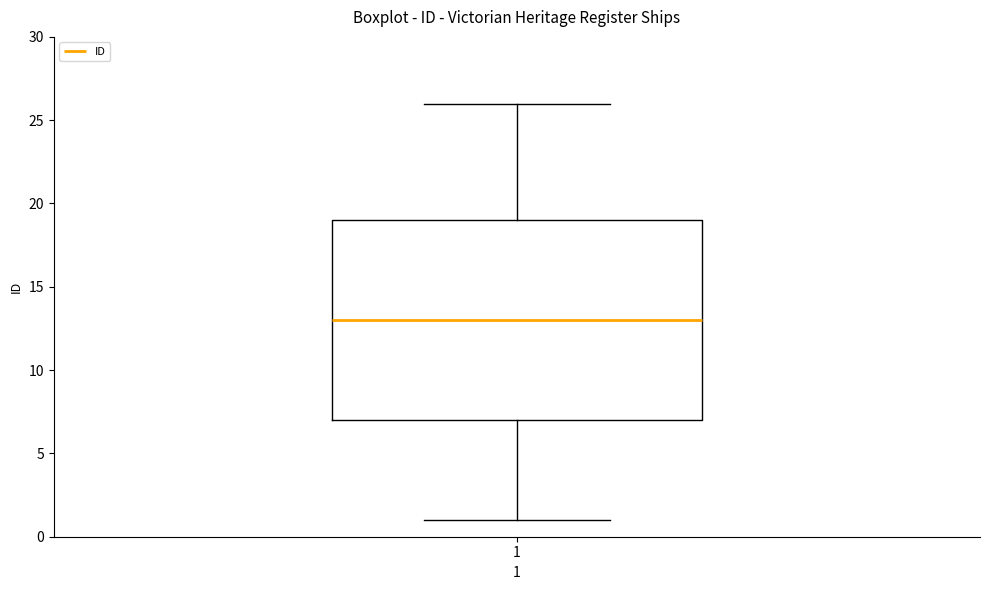

Read this box plot against the y-axis: the position of the median line, the range covered by the box, and the ends of both whiskers. The values are not printed on the chart, so give them approximately, as read against the axis.

median 13, box 7 to 19, whiskers 1 to 26